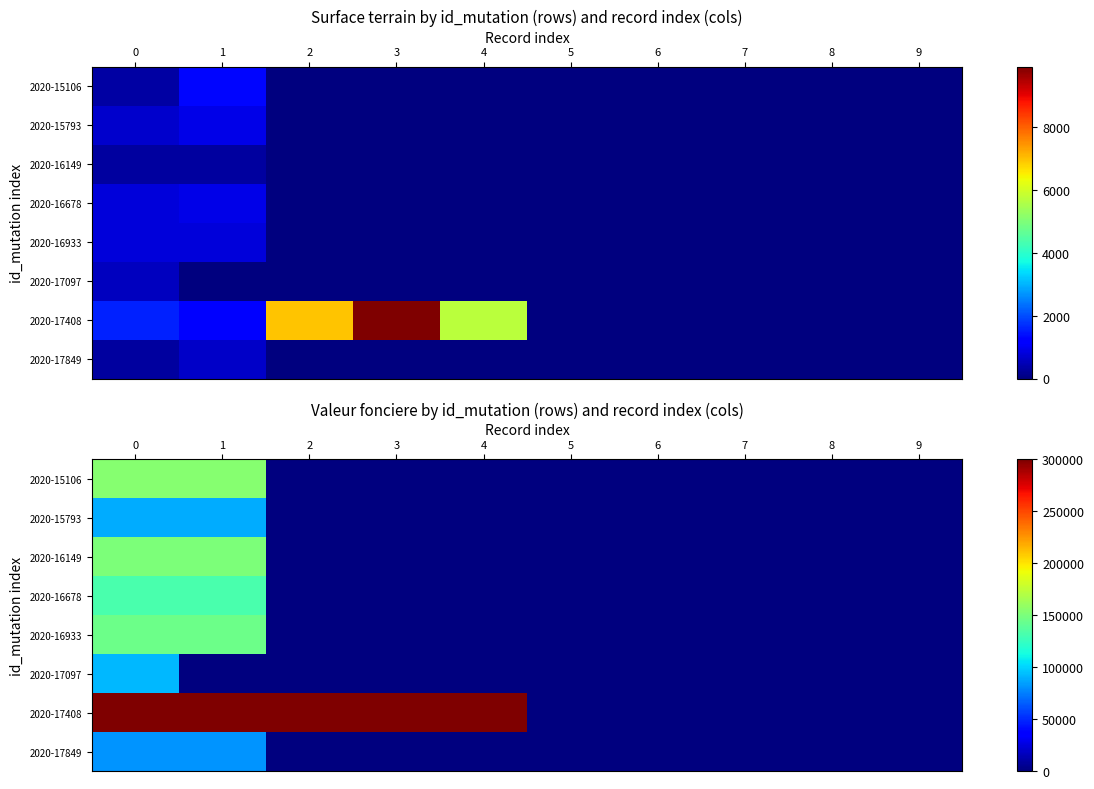

What is the approximate value of 2020-15106 at 0, to the nearest 100?

154500